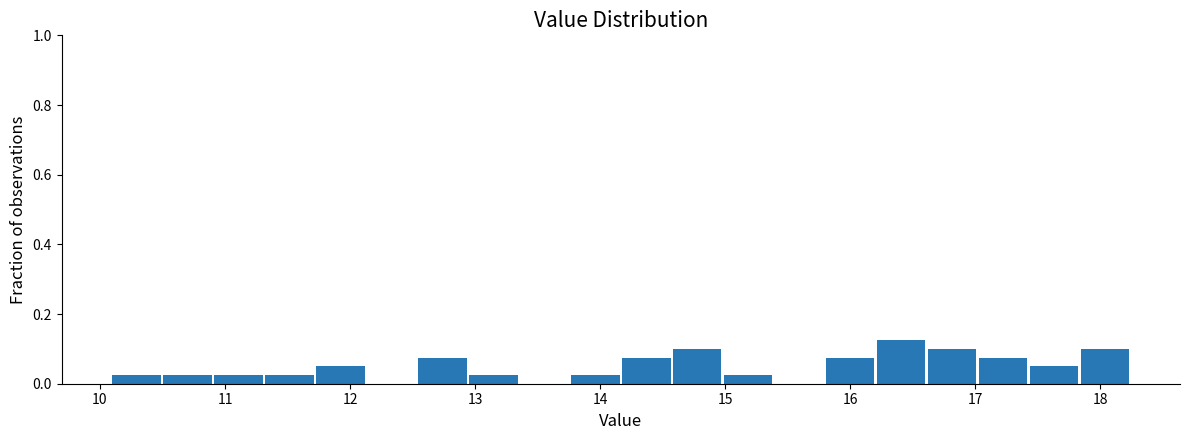

Which range on the x-axis has the tallest bar?

16.2 to 16.6